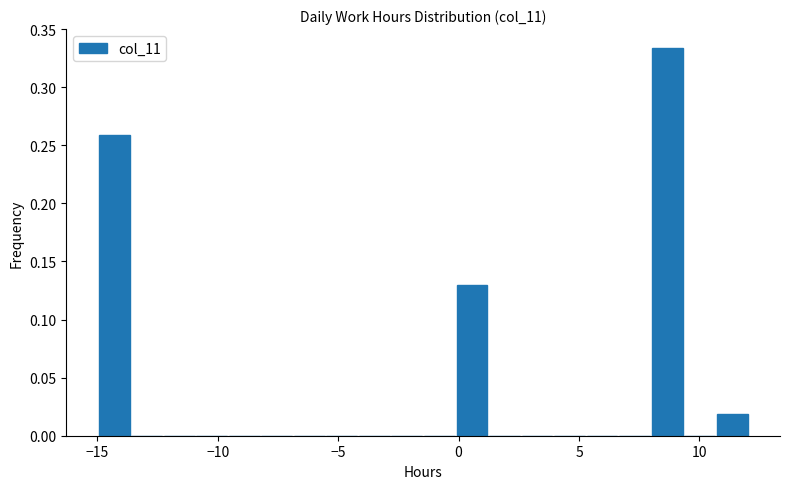

Around what value on the x-axis is the tallest bar? Give the approximate position of its centre, as read against the axis.

8.5